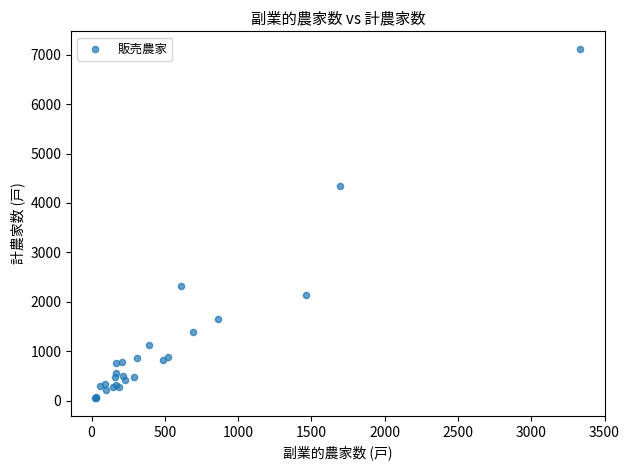

What Y value in the scatter plot is closest to 3581?

4339